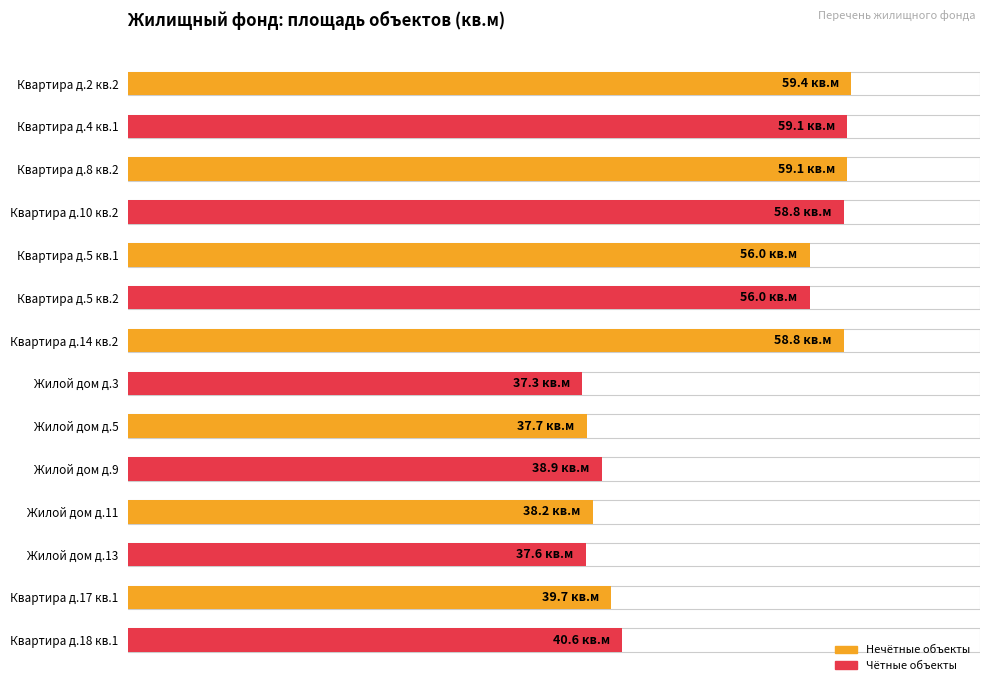

What is the maximum value shown in the chart?

59.4